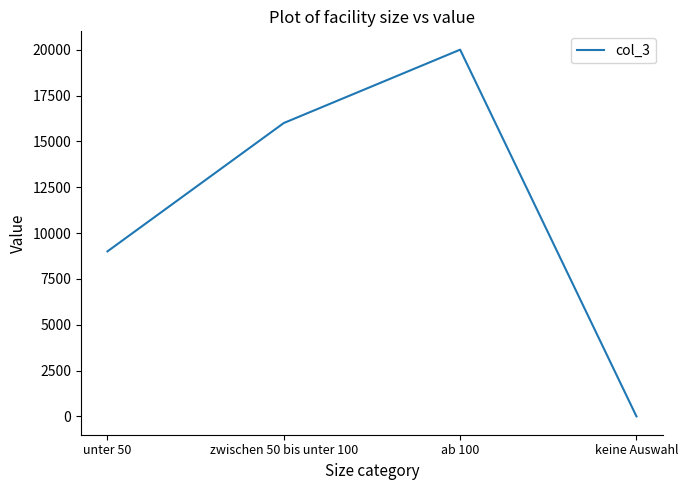

Which category has the highest value across all series?

ab 100